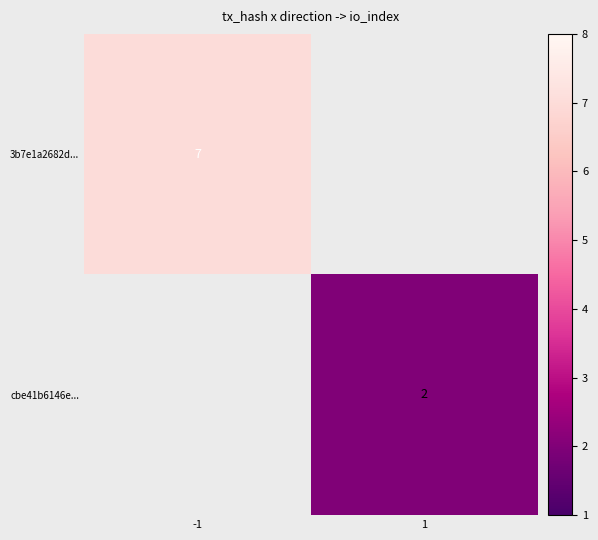

What is the greatest value displayed?

7.0